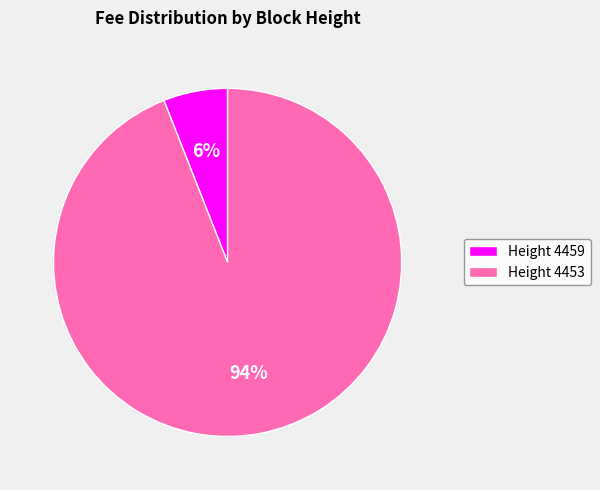

To the nearest percent, what percentage of the pie is Height 4453?

94%